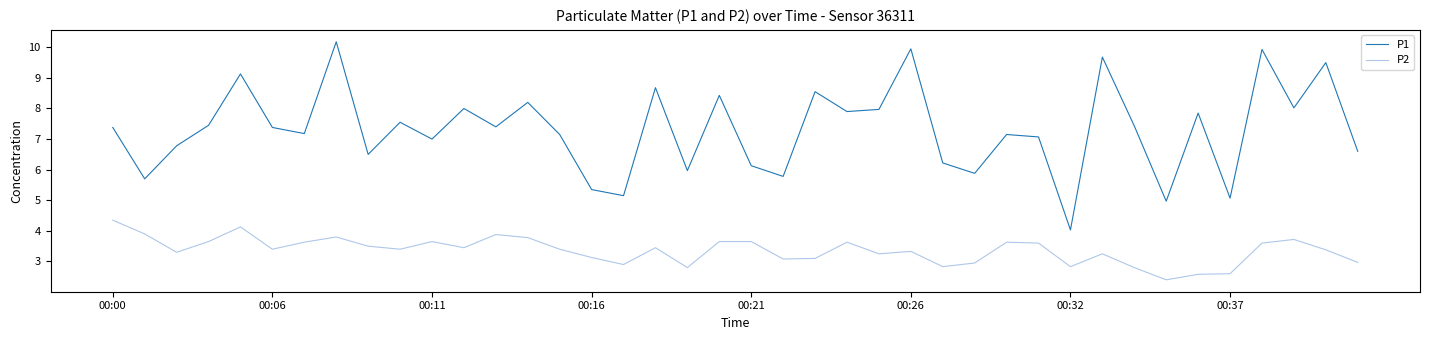

Which series has the largest range (max minus min)?

P1